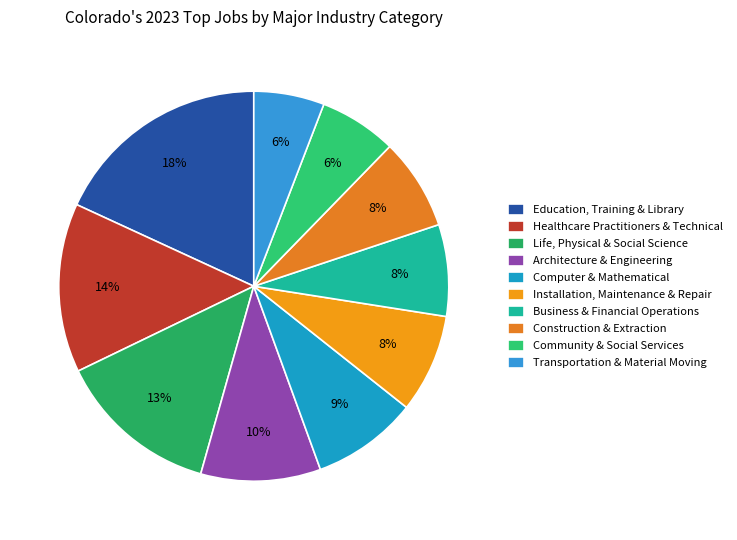

To the nearest percent, what portion does Business & Financial Operations represent?

8%